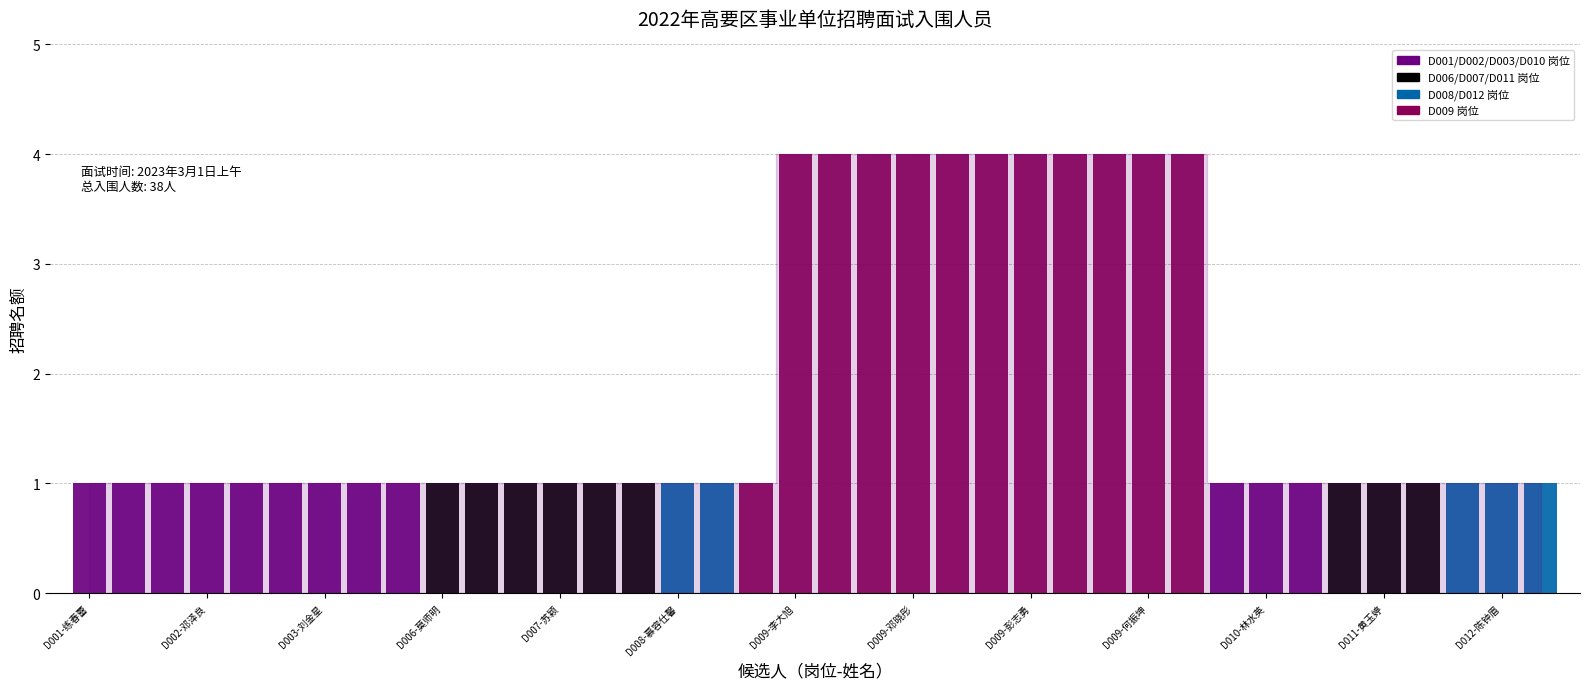

What is the value of the 21st bar from the left?

4